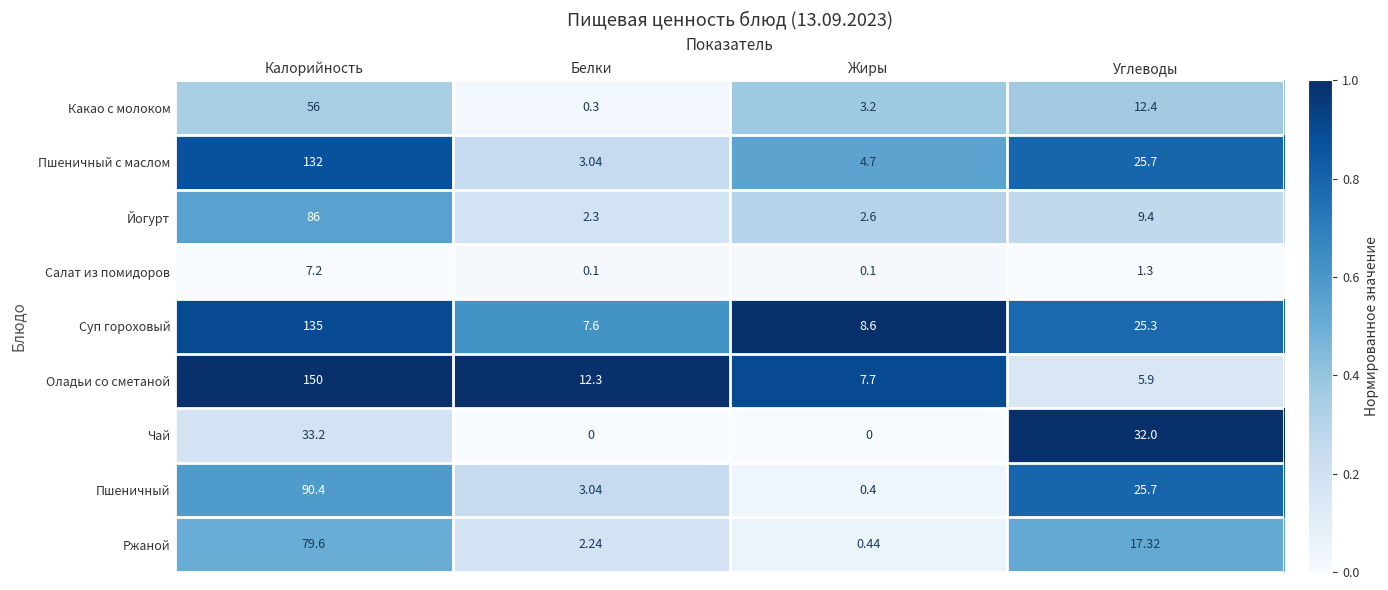

Between Калорийность and Белки, which series saw the biggest shift?

Оладьи со сметаной